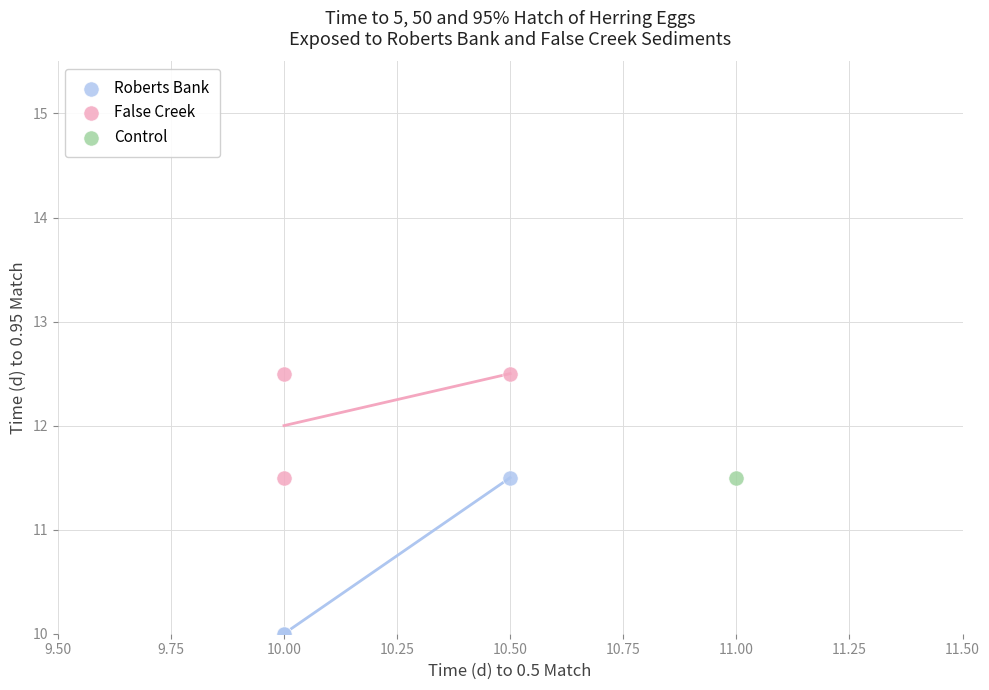

Which series reaches the minimum Y coordinate?

Roberts Bank